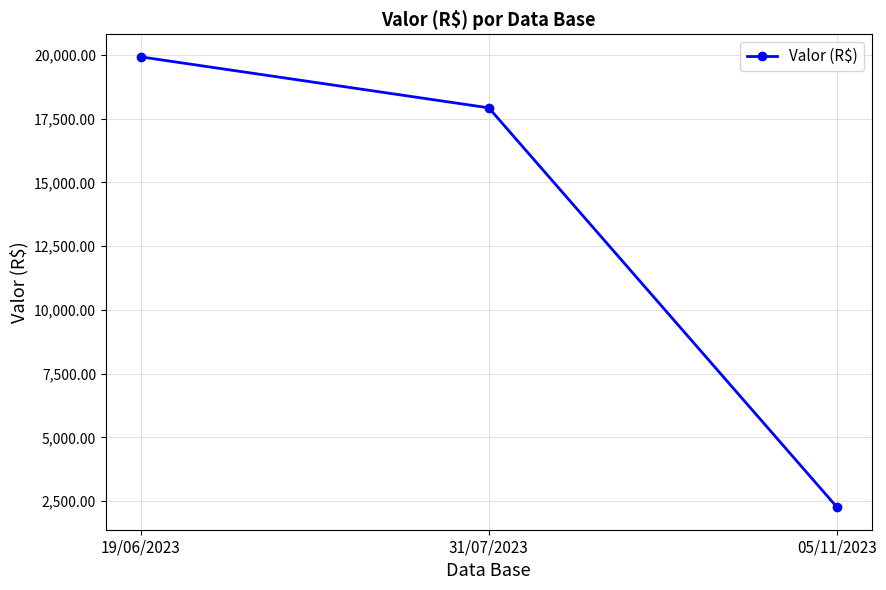

The chart shows a value of 3237.5 at 05/11/2023. True or false?

False